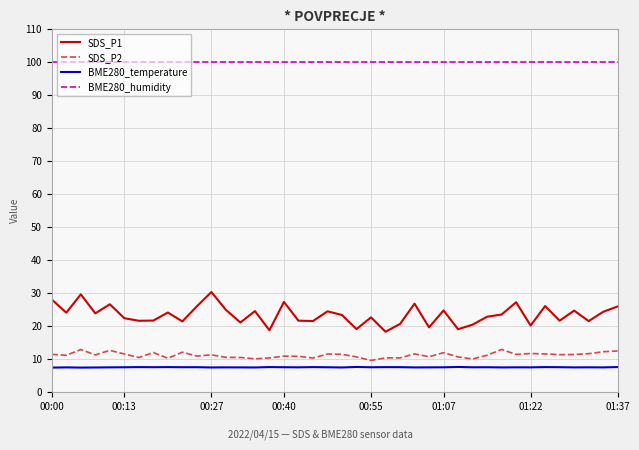

What is the minimum value for SDS_P2?

9.5